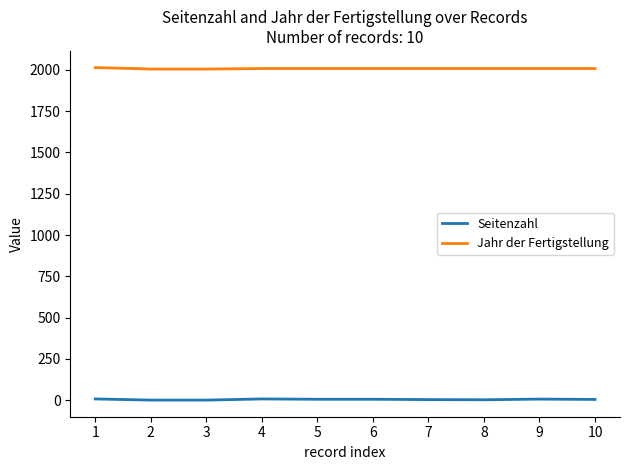

Rank the series at 8 from lowest to highest value.

Seitenzahl, Jahr der Fertigstellung